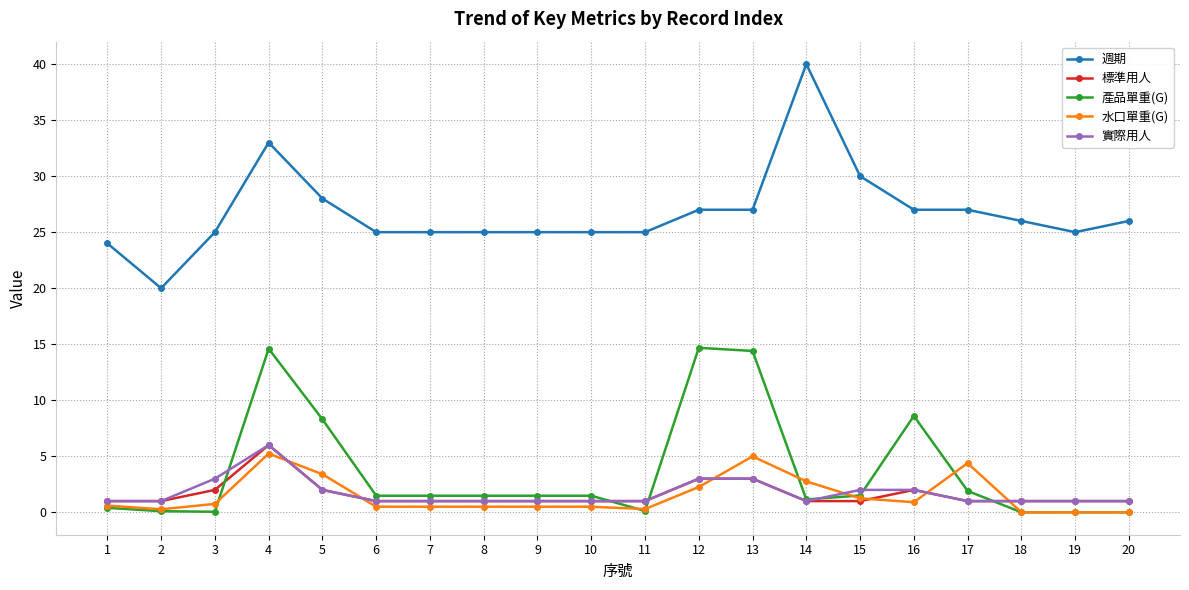

At which category is the sum across all series the highest?

4